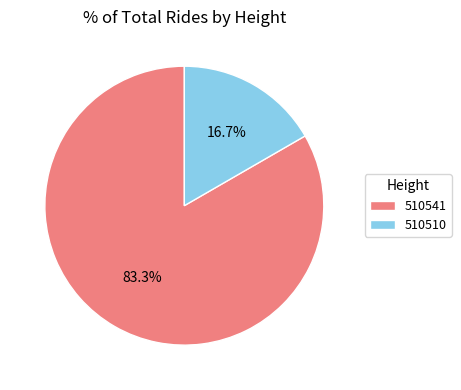

To the nearest percent, what is the combined percentage of 510510 and 510541?

100%